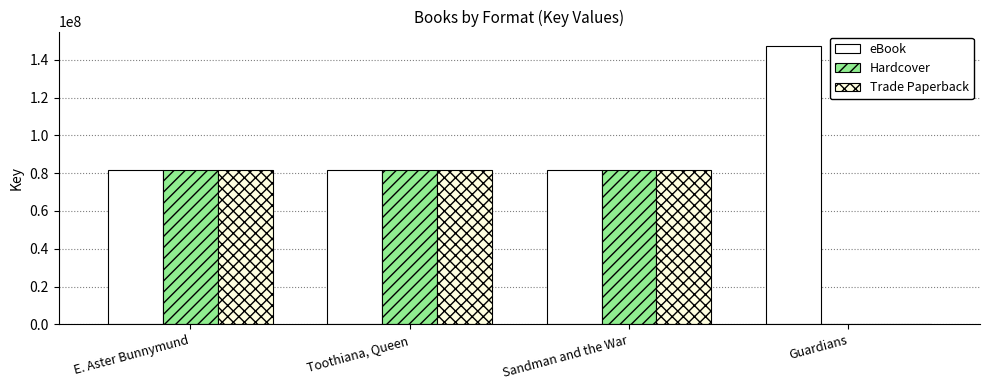

How many distinct data groups are displayed?

3